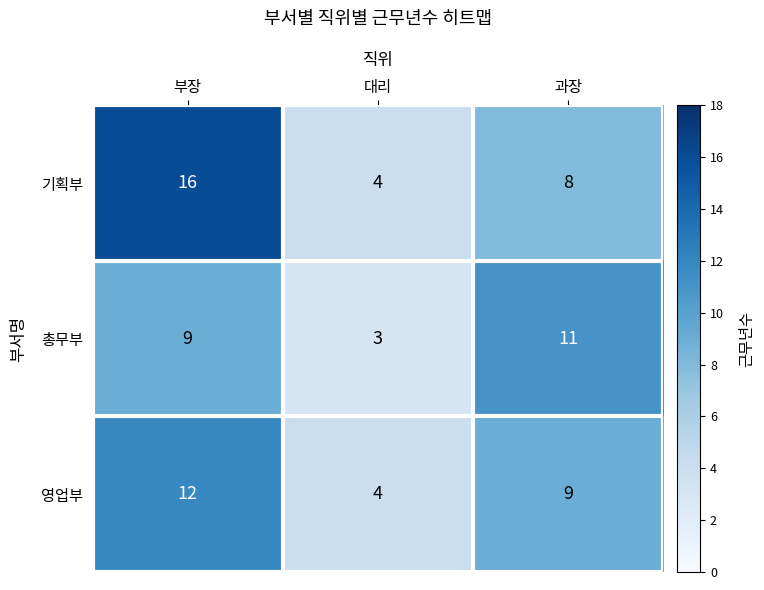

Reading right to left, list all the values displayed in this chart.

기획부: 8	4	16
총무부: 11	3	9
영업부: 9	4	12